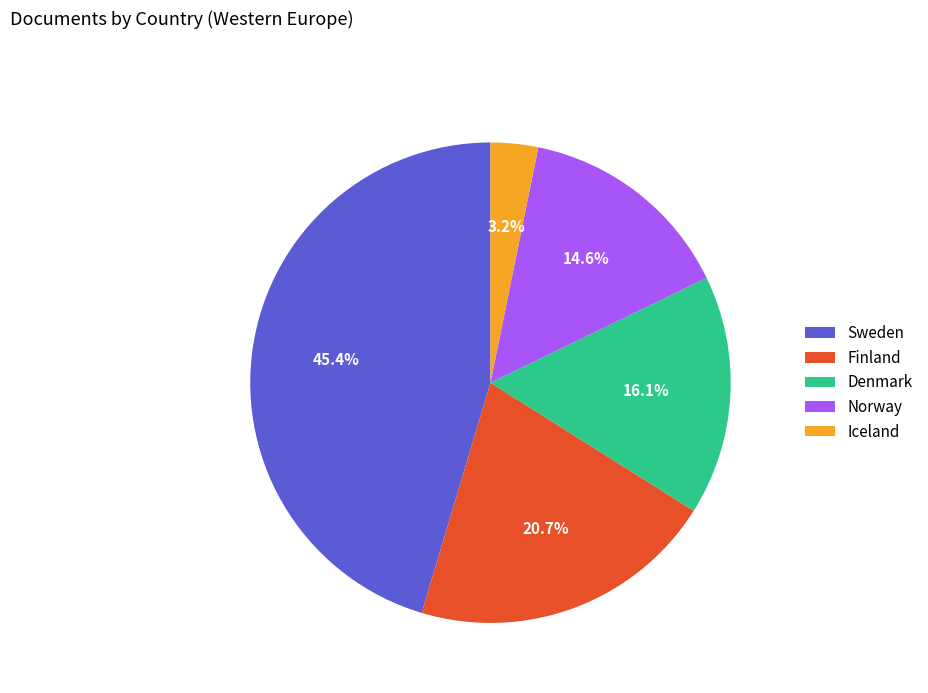

Count the number of slices in the pie.

5